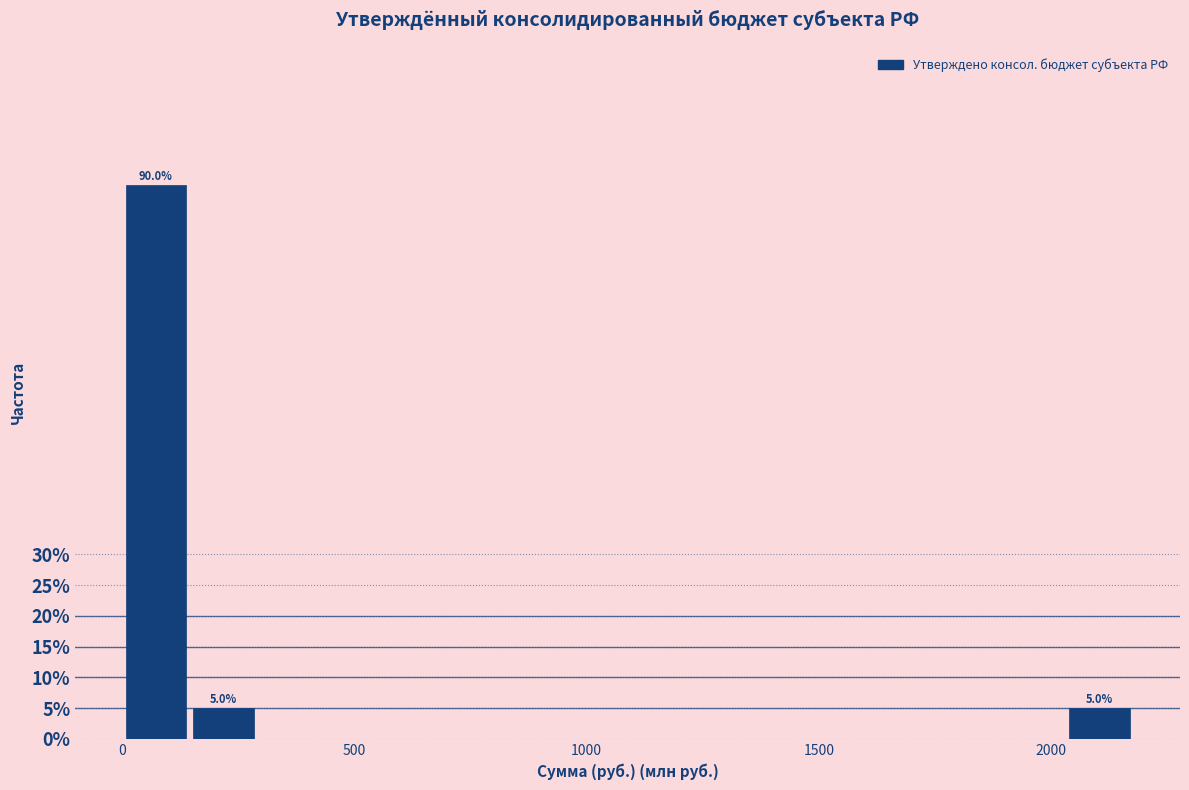

Around what value on the x-axis is the tallest bar? Give the approximate position of its centre, as read against the axis.

50